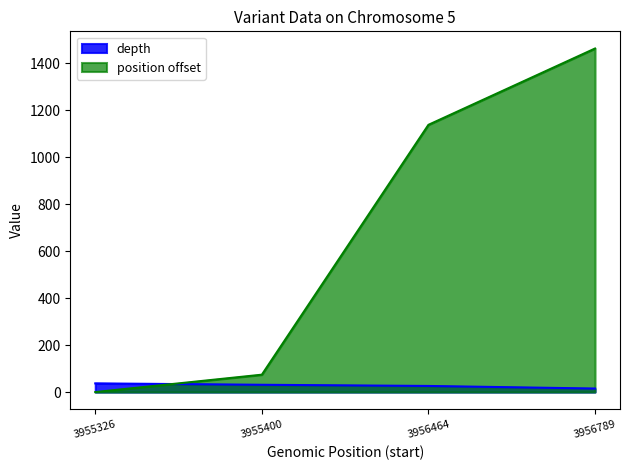

Reading right to left, extract all data points from this chart.

15	26	31	37